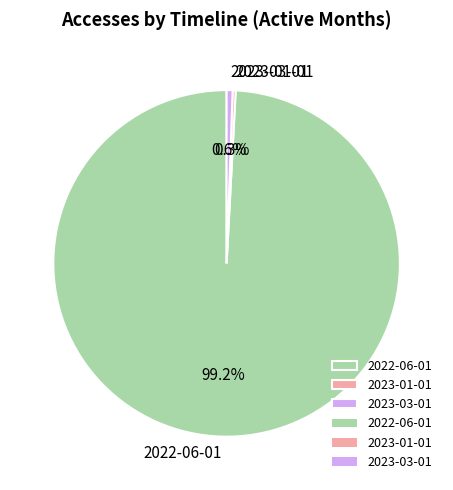

To the nearest percent, what is the average slice percentage?

33%